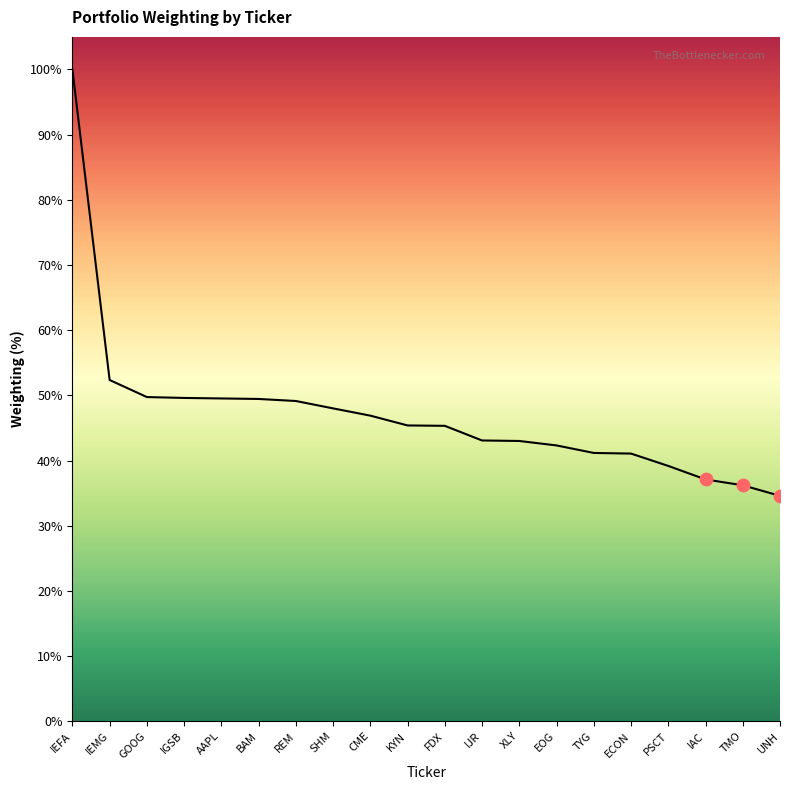

Which has a higher value, FDX or BAM?

BAM